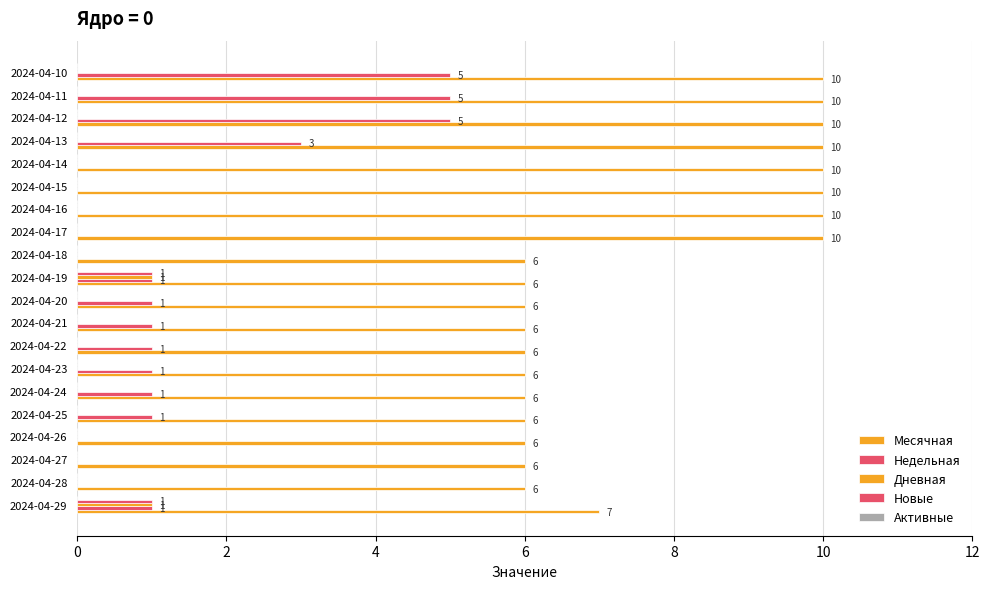

At how many categories does at least one series exceed 8?

8